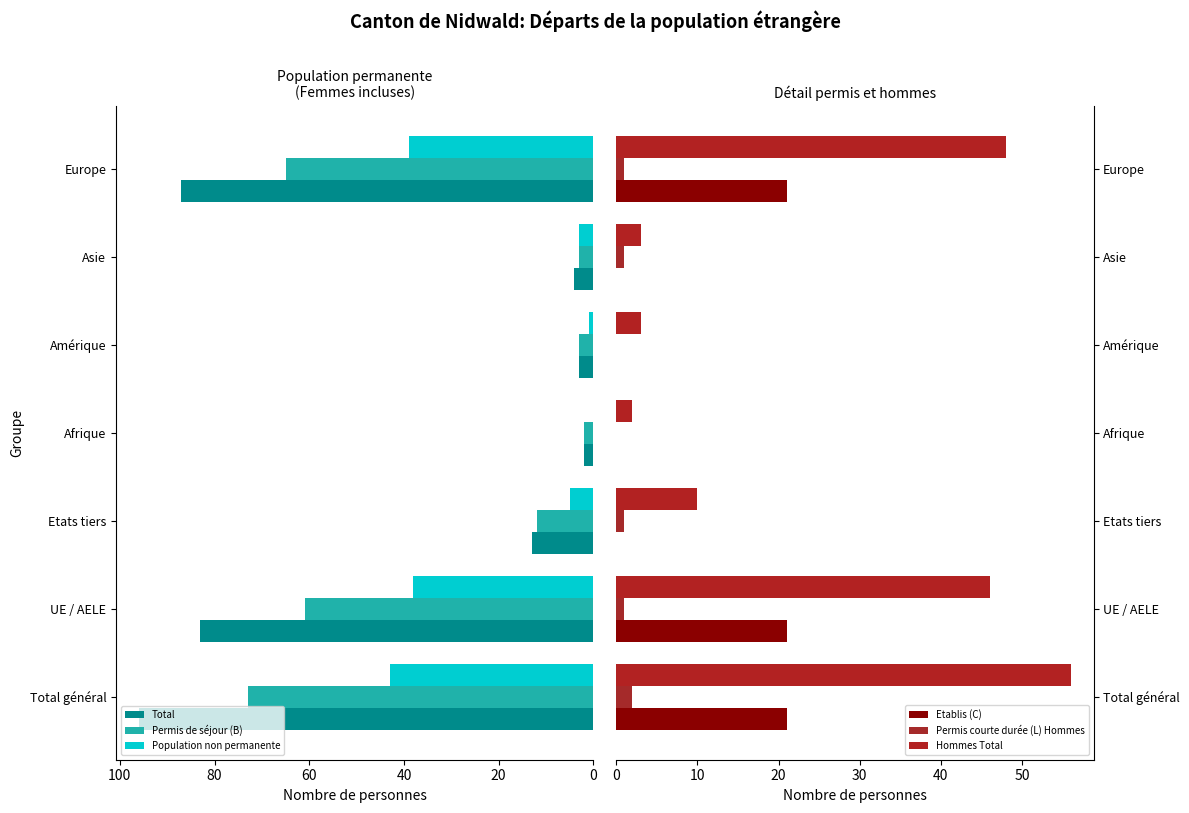

What is the sum of all Permis de séjour (B) values?

219